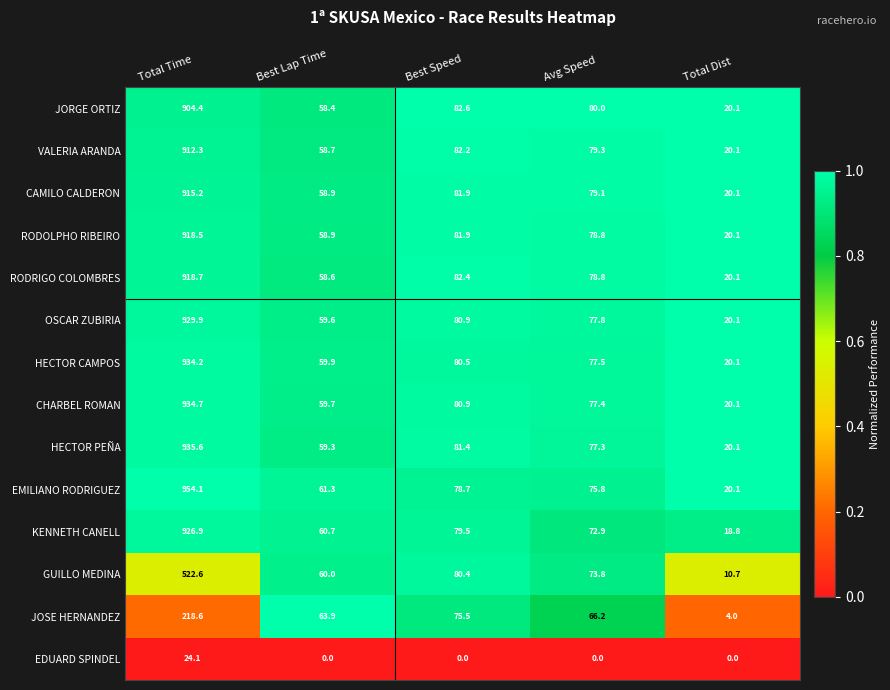

At which category is the sum across all series the highest?

Total Time